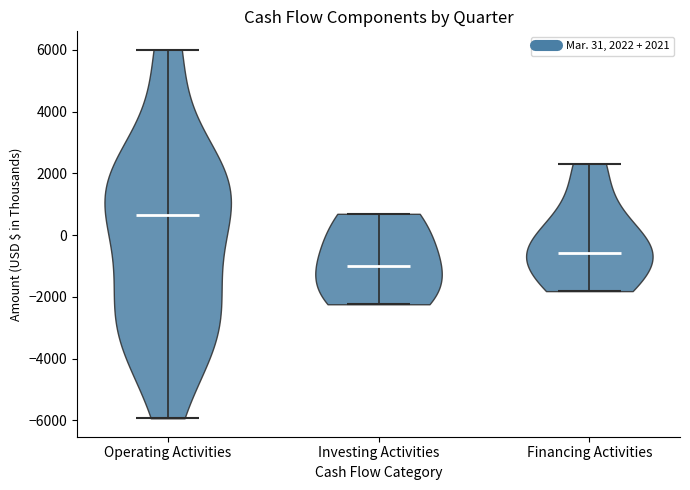

Reading left to right, read every violin against the y-axis: where its median line is, and the lowest and highest points it reaches. The values are not printed on the chart, so give them approximately, as read against the axis.

Operating Activities: median line 600, lowest point -6000, highest point 6000
Investing Activities: median line -1000, lowest point -2200, highest point 600
Financing Activities: median line -600, lowest point -1800, highest point 2400